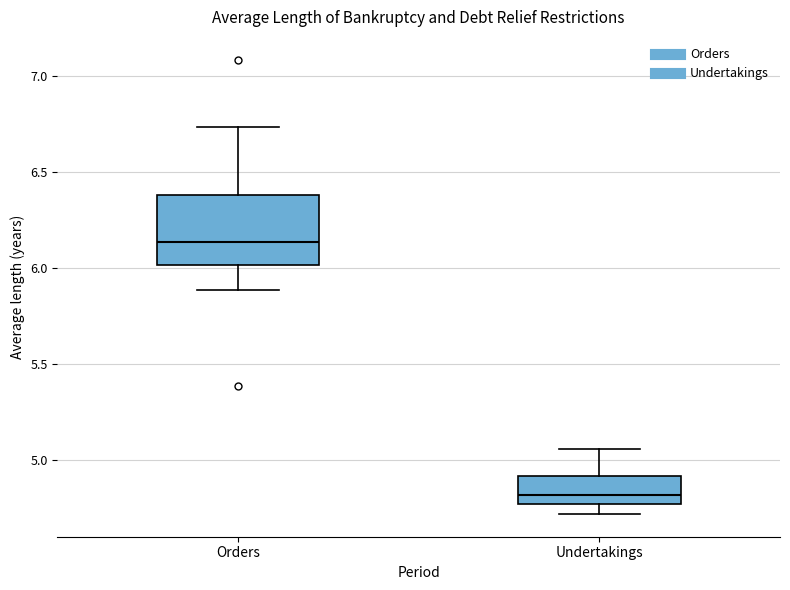

Reading left to right, transcribe this box plot: for each box, give where its median line is, the range the box spans, and where its two whiskers end, as read against the y-axis. The values are not printed on the chart, so give them approximately, as read against the axis.

Orders: median 6.15, box 6.00 to 6.40, whiskers 5.90 to 6.75
Undertakings: median 4.80, box 4.75 to 4.90, whiskers 4.70 to 5.05